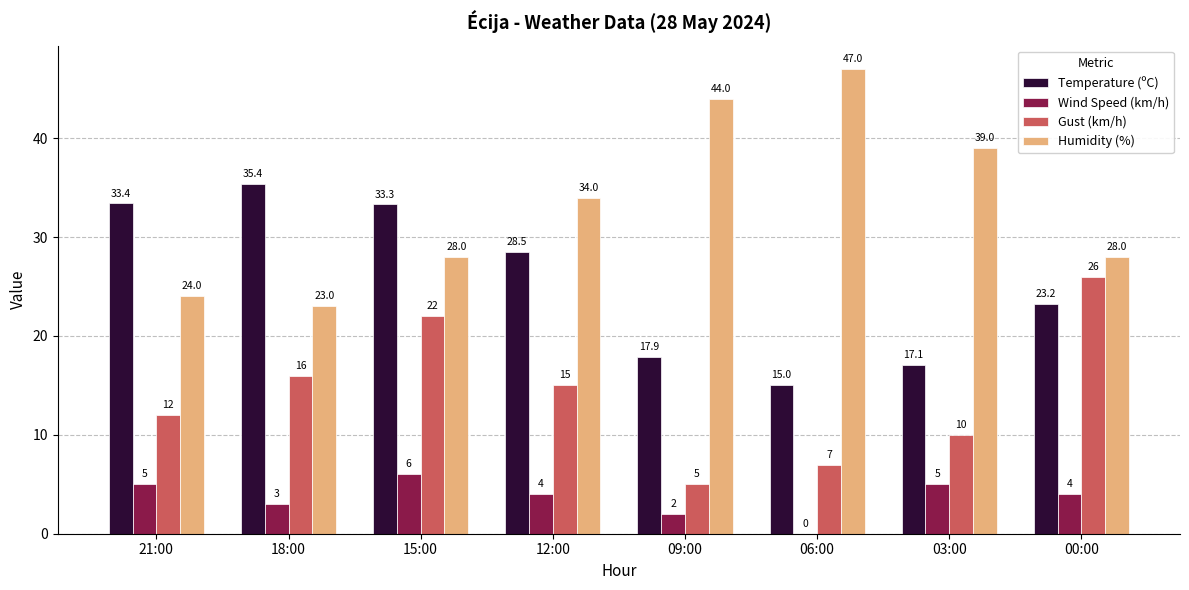

What is the sum of the Wind Speed (km/h) values at 21:00 and 09:00?

7.0